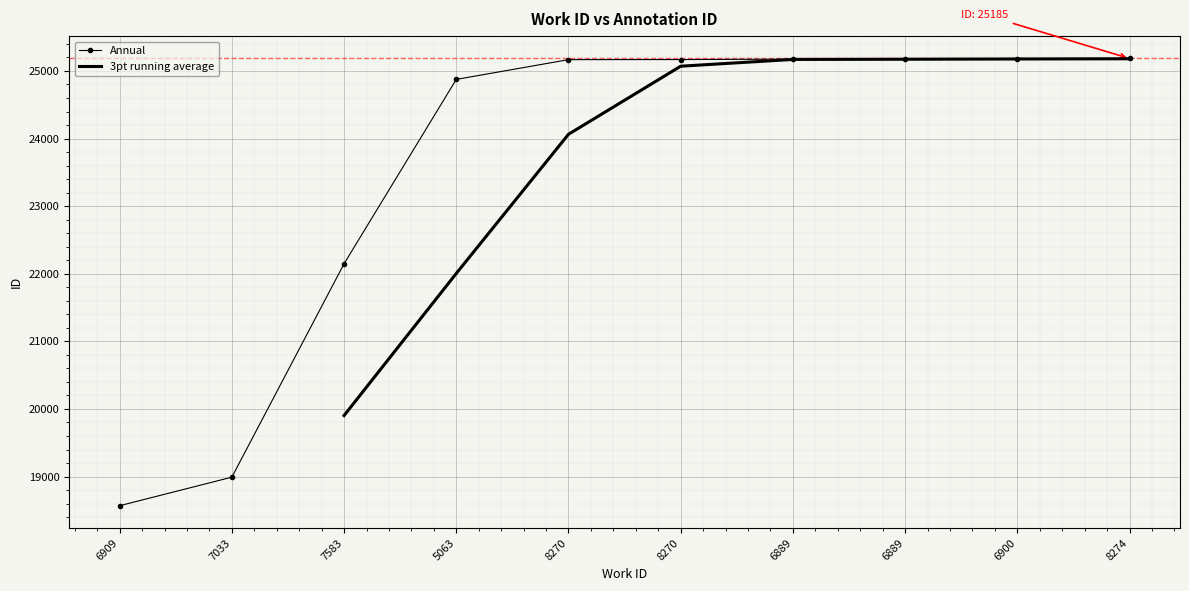

What is the approximate value at 8274, to the nearest 50?

25200